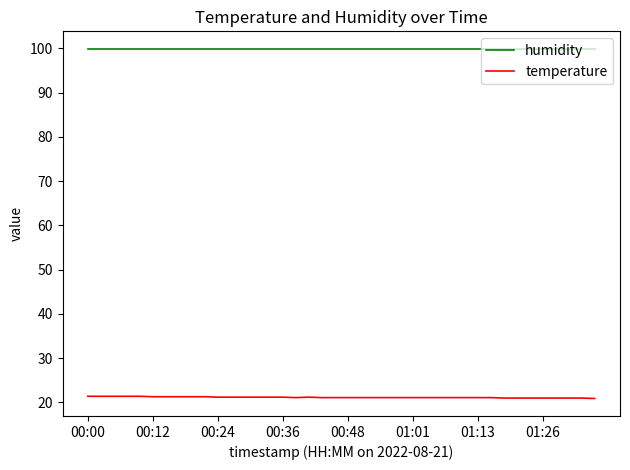

True or false: humidity and temperature intersect in this chart.

False